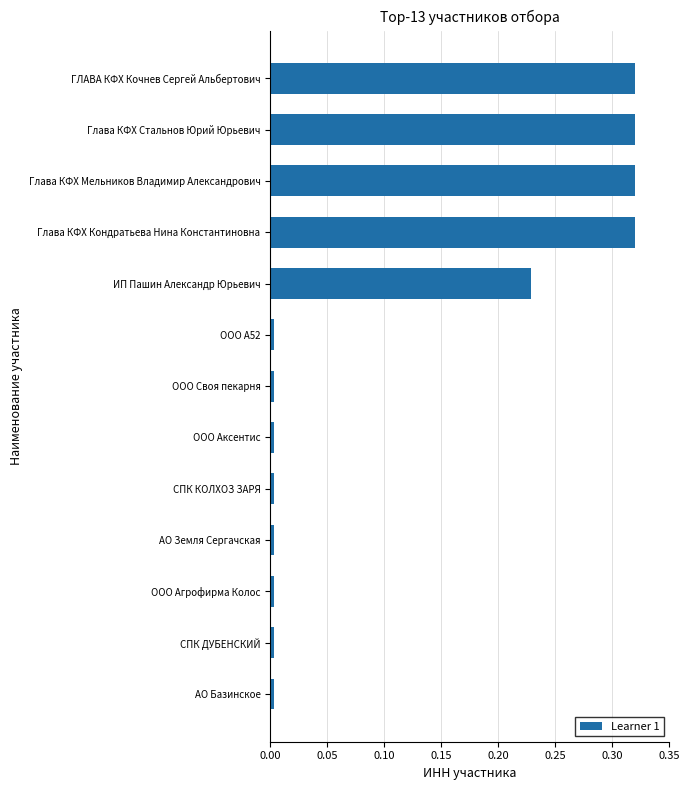

Is it true that the value at АО Земля Сергачская is 0.0?

True